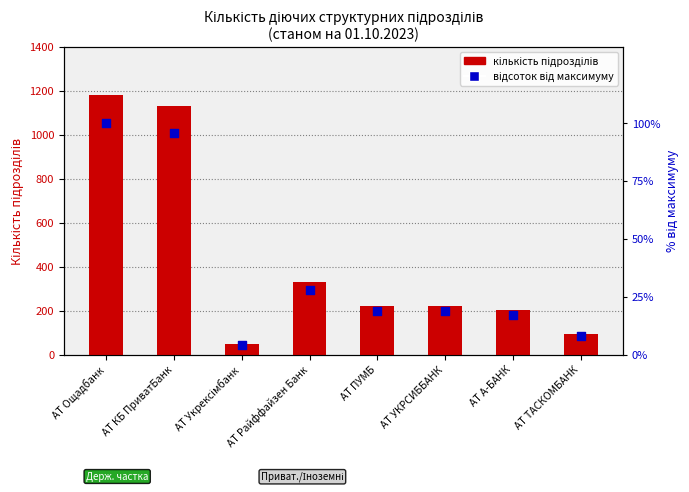

Is the value of Відсоток від максимуму at АТ Ощадбанк greater than the value of Кількість підрозділів at АТ КБ ПриватБанк?

No